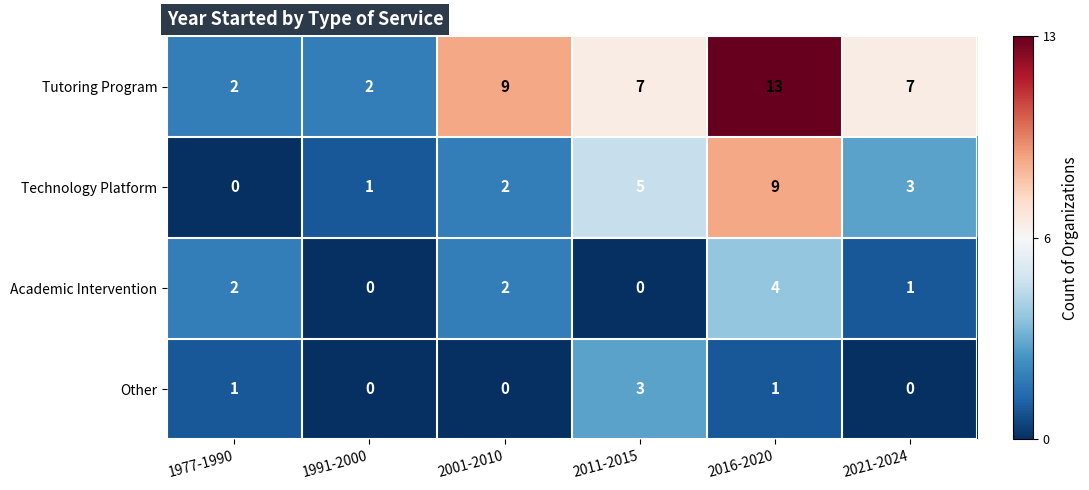

Rank the series at 2011-2015 from highest to lowest value.

Tutoring Program, Technology Platform, Other, Academic Intervention